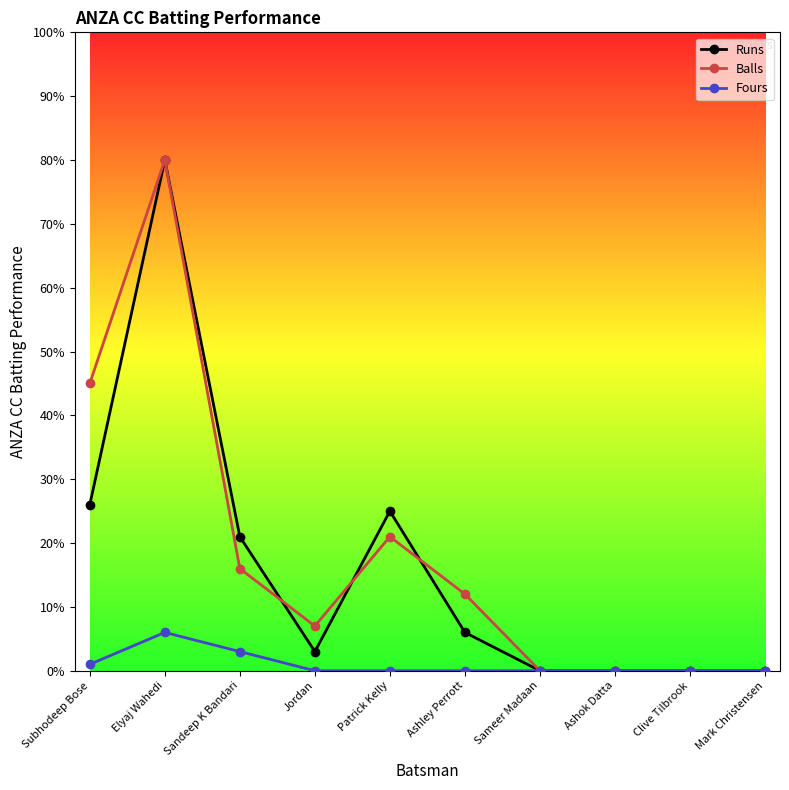

Where is the first local minimum for Runs?

Jordan